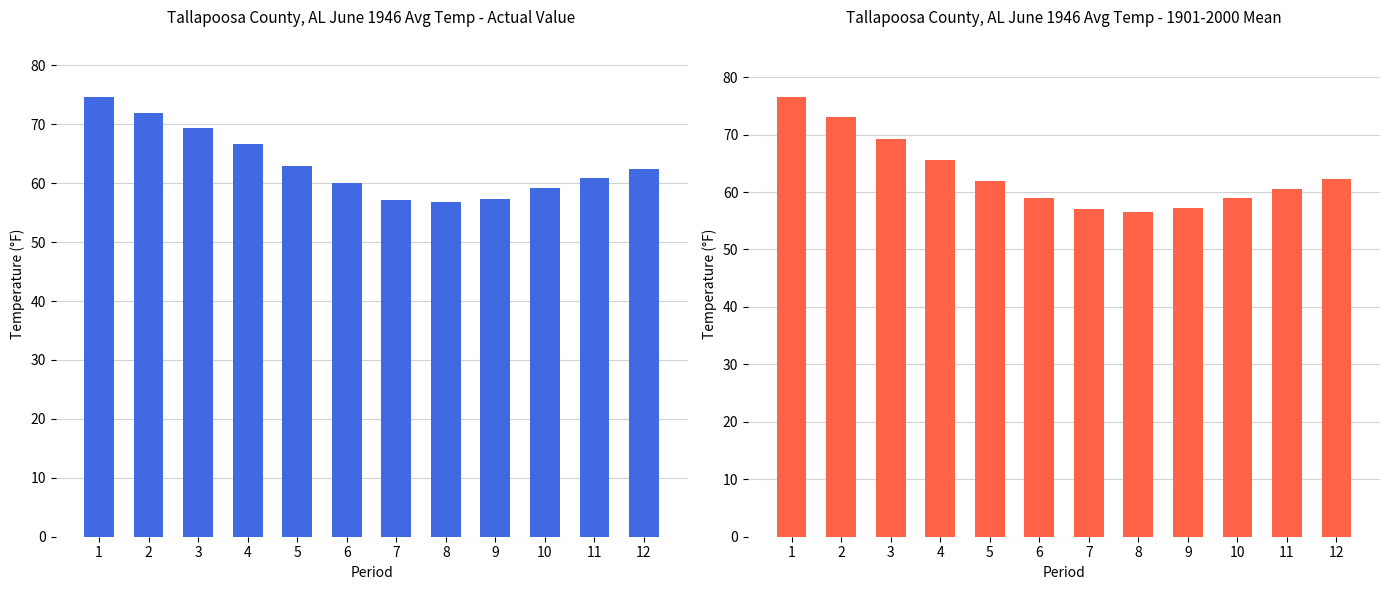

Reading right to left, list all the values displayed in this chart.

Value: 62.4	60.9	59.2	57.3	56.8	57.2	60.1	63.0	66.6	69.4	71.9	74.6
1901-2000 Mean: 62.2	60.6	58.9	57.2	56.5	57.0	59.0	61.9	65.5	69.3	73.1	76.5